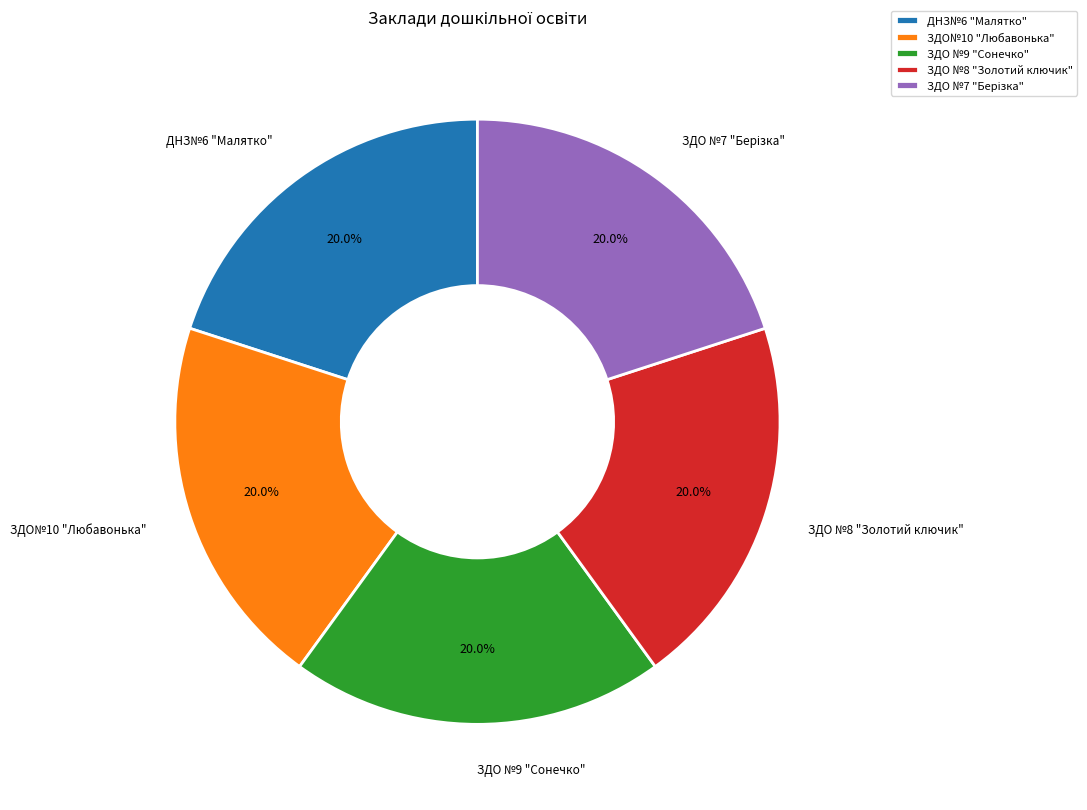

Is there any slice that represents more than half of the pie?

No